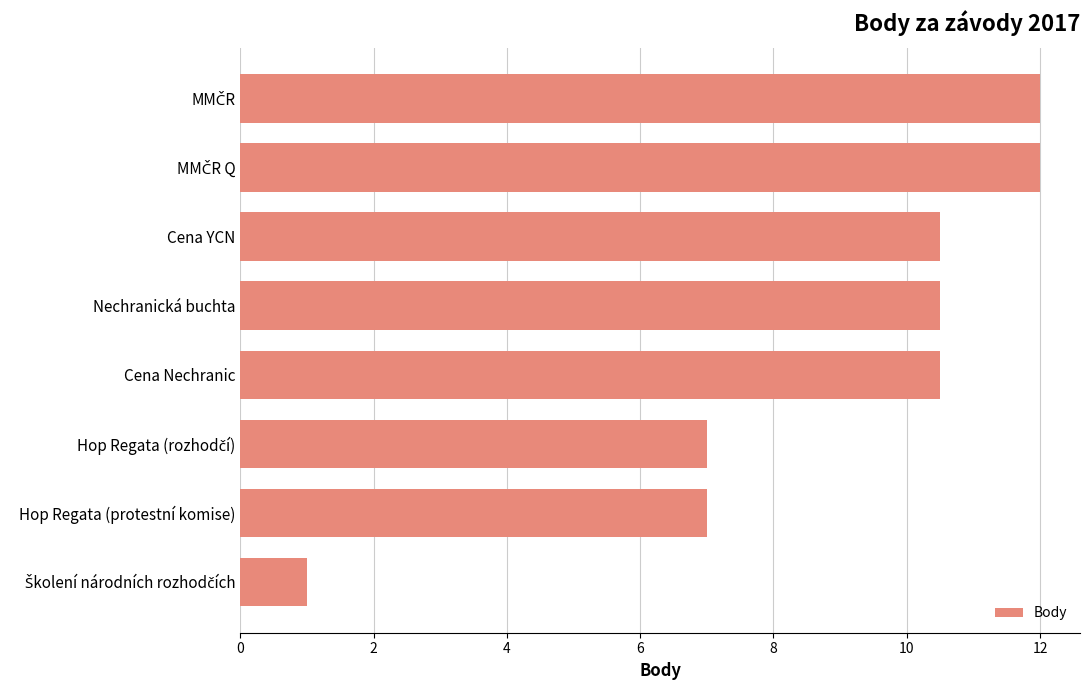

What is the ratio of the value at Nechranická buchta to the value at Hop Regata (protestní komise)?

1.5